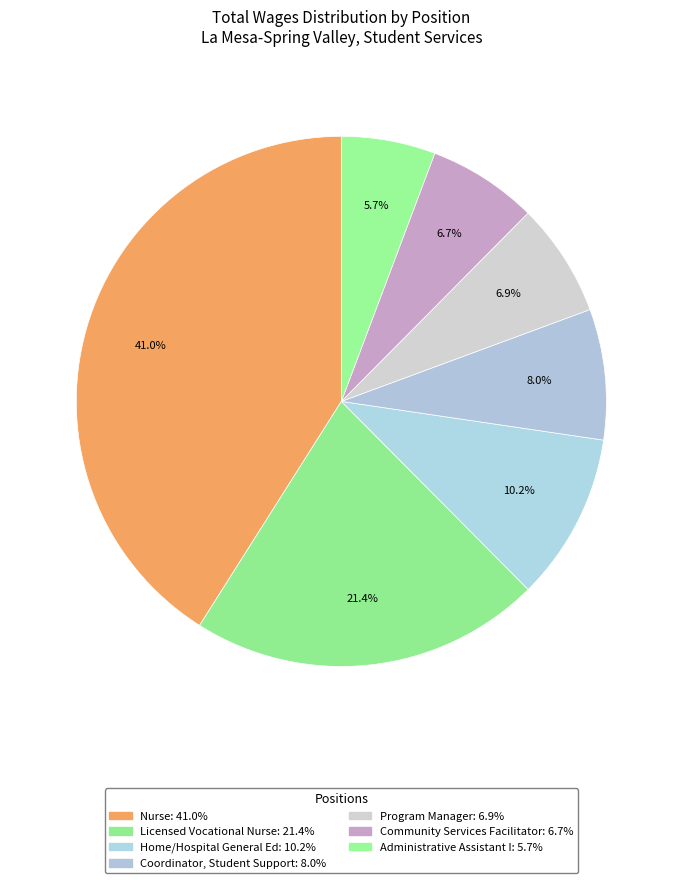

What percentage is the Licensed Vocational Nurse slice, to the nearest percent?

21%